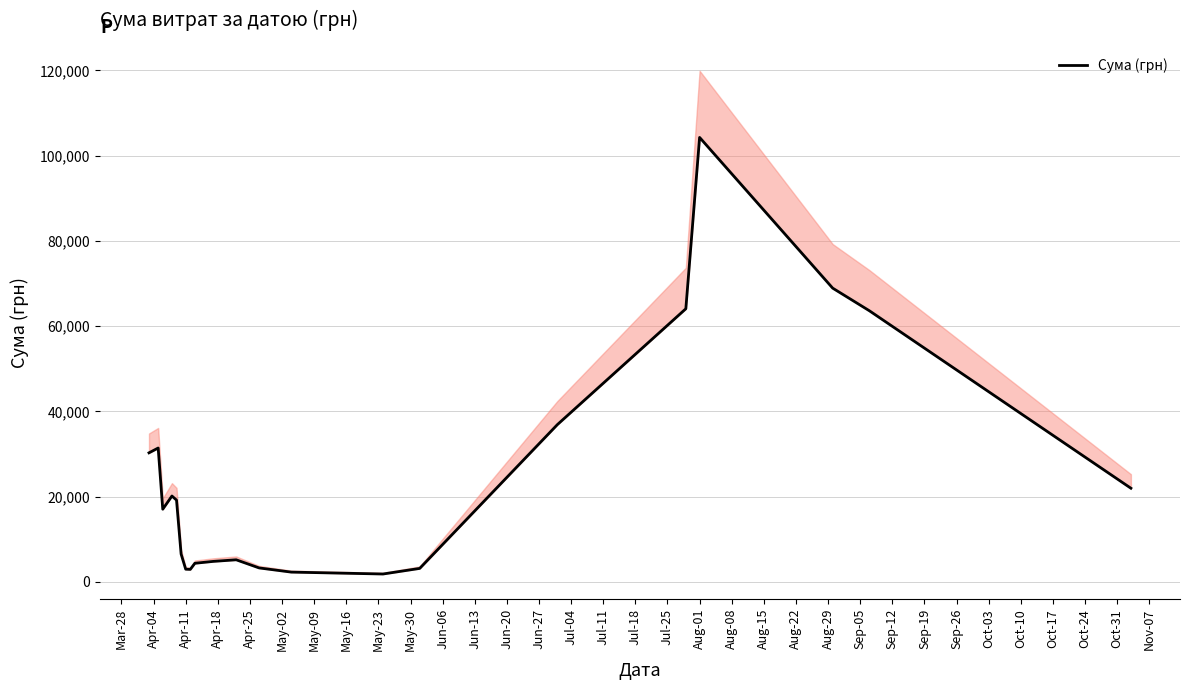

What is the greatest value displayed?

104259.6